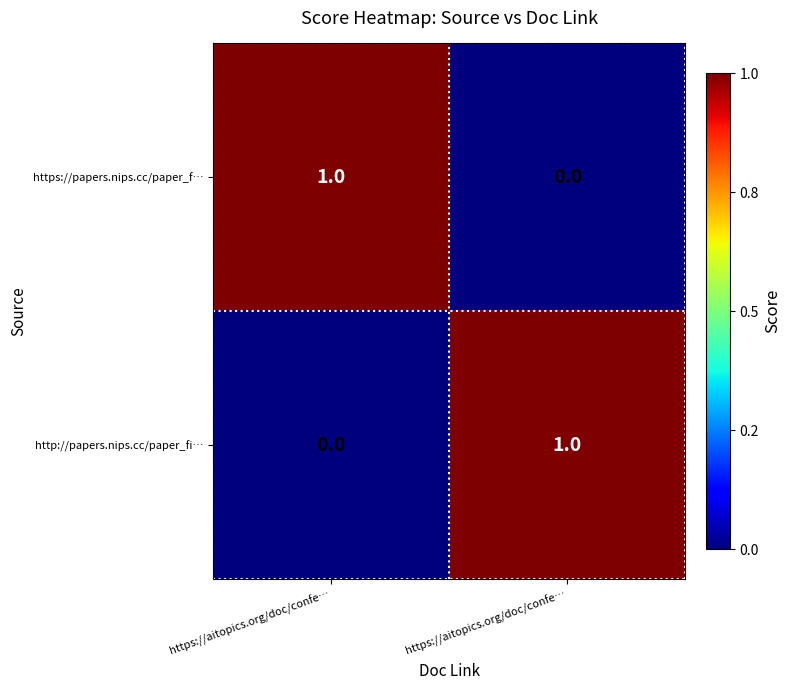

How many positive values does the https://papers.nips.cc/paper_f… series have?

1